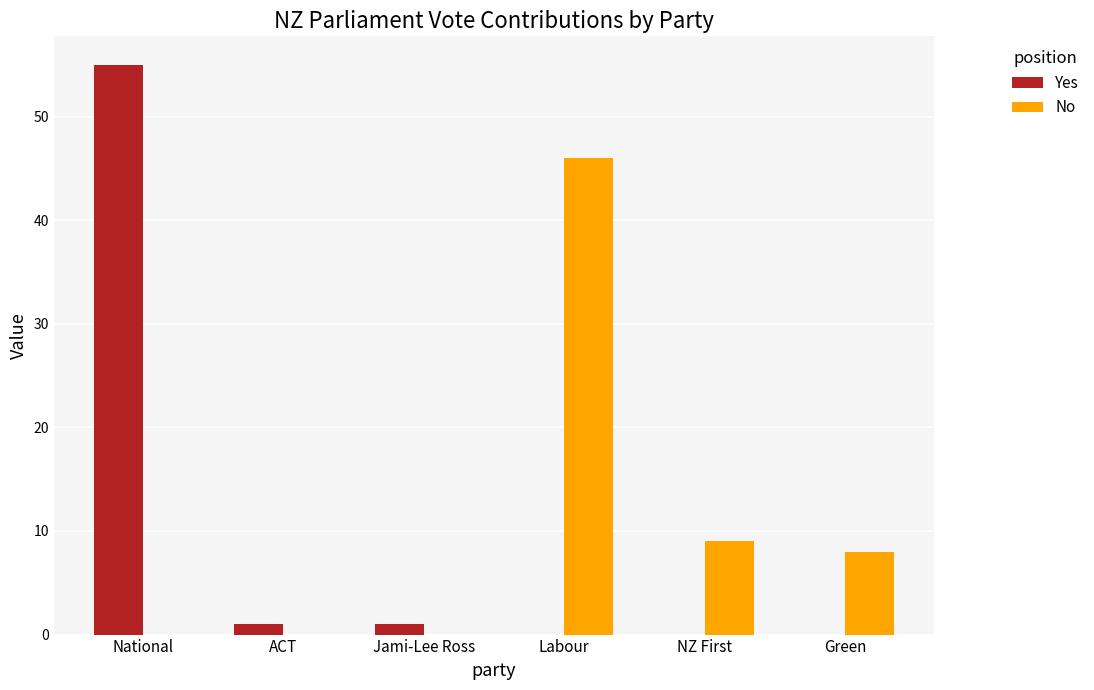

At which label does Yes first exceed 1?

National